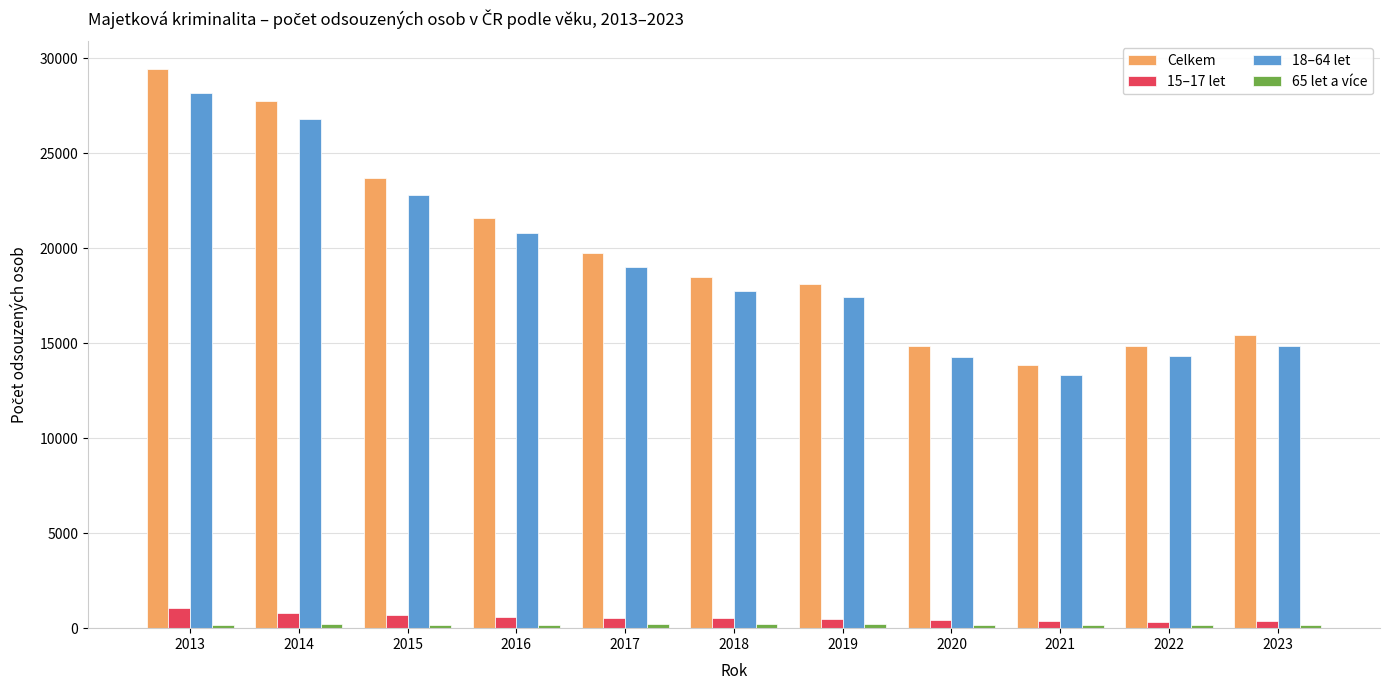

Between 2019 and 2020, which series saw the biggest shift?

Celkem